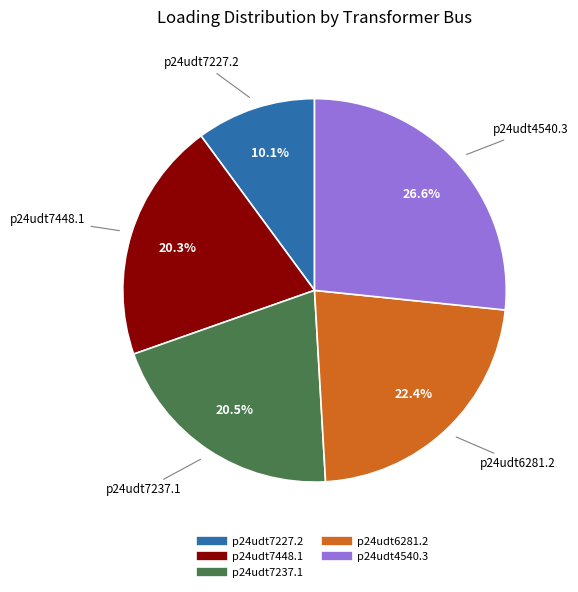

To the nearest percent, what is the difference between the largest and smallest slice percentages?

17%